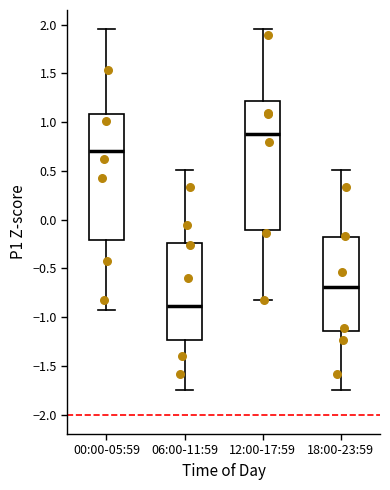

Which box has the lowest median line?

06:00-11:59